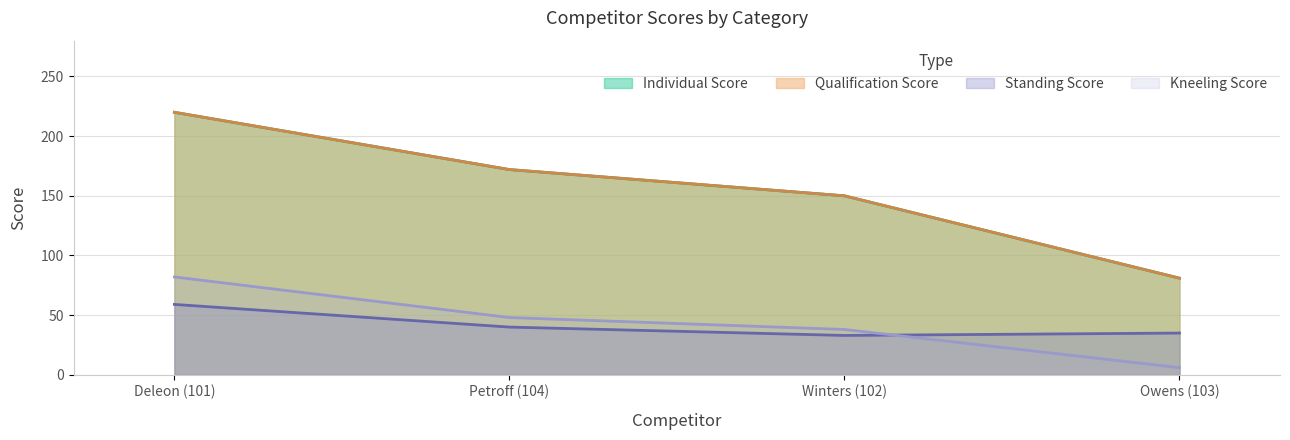

How many distinct data groups are displayed?

4